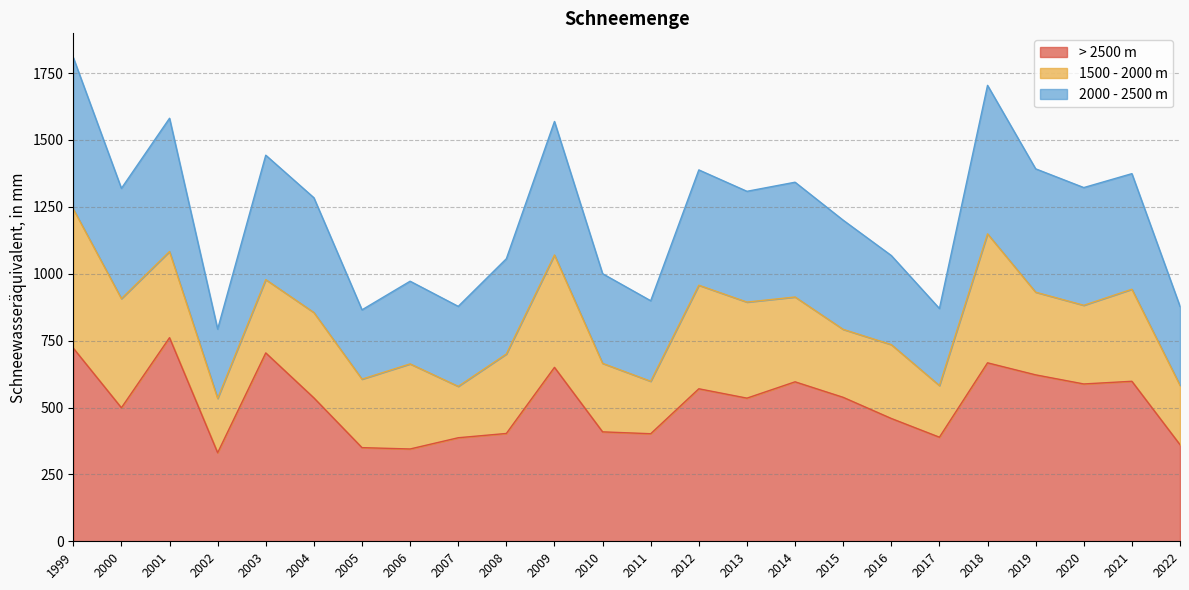

Which has a higher value, 2006 or 1999?

1999